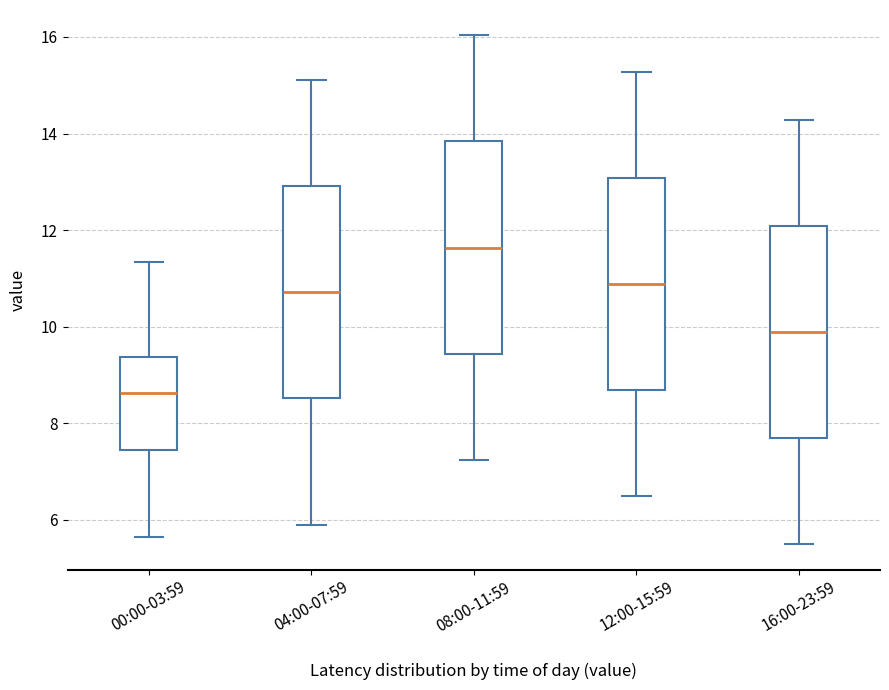

Reading left to right, read every box against the y-axis: the position of its median line, the range the box covers, and the ends of its whiskers. The values are not printed on the chart, so give them approximately, as read against the axis.

00:00-03:59: median 8.6, box 7.4 to 9.4, whiskers 5.6 to 11.4
04:00-07:59: median 10.8, box 8.6 to 13.0, whiskers 6.0 to 15.2
08:00-11:59: median 11.6, box 9.4 to 13.8, whiskers 7.2 to 16.0
12:00-15:59: median 10.8, box 8.6 to 13.0, whiskers 6.6 to 15.2
16:00-23:59: median 9.8, box 7.6 to 12.0, whiskers 5.6 to 14.2